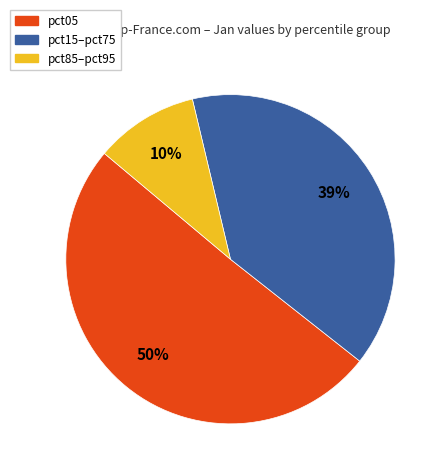

Count the number of slices in the pie.

3